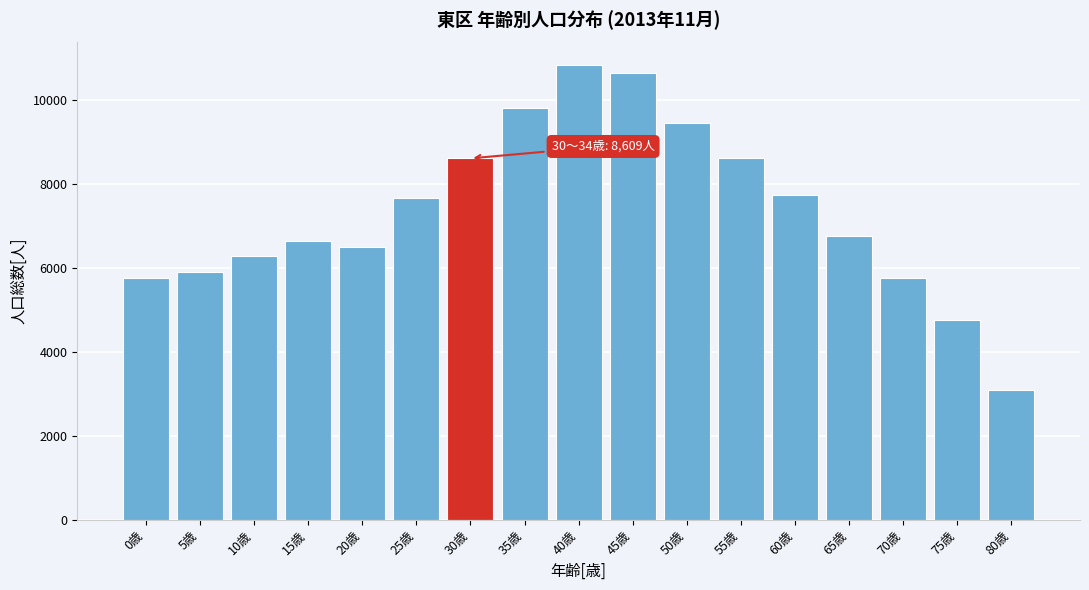

Is it true that the value at 20歳 is 9540?

False